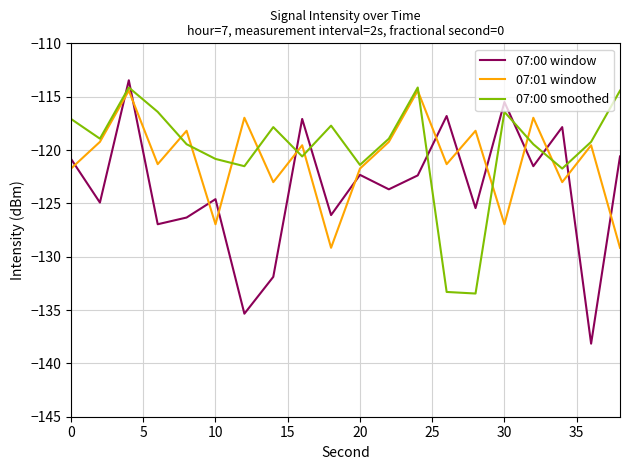

List the series in order of their peak value, highest first.

07:00 window, 07:00 smoothed, 07:01 window